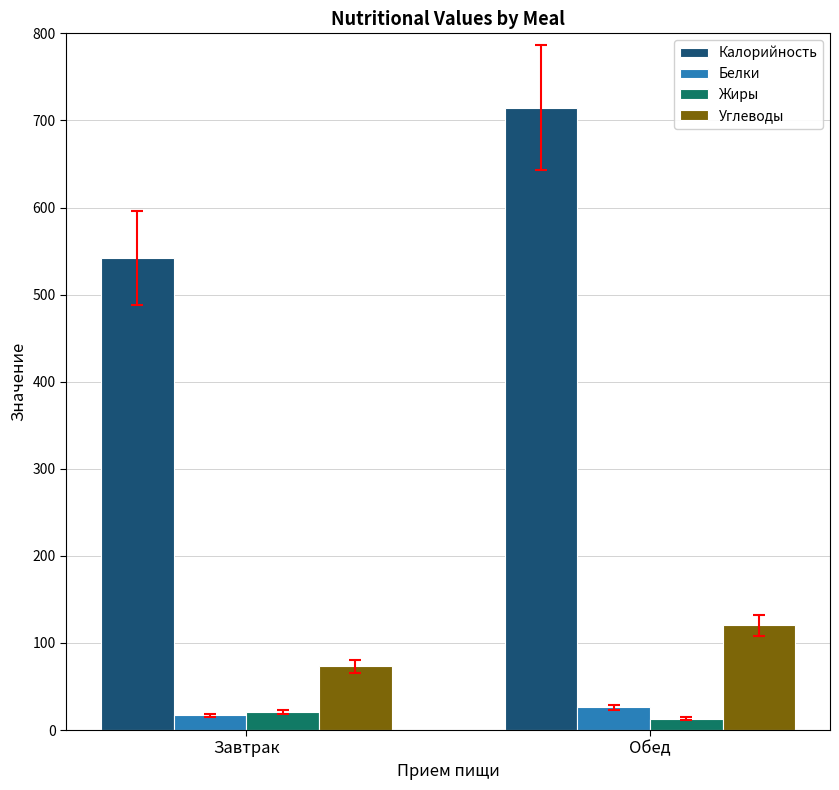

Is the value of Жиры at Обед greater than the value of Калорийность at Завтрак?

No